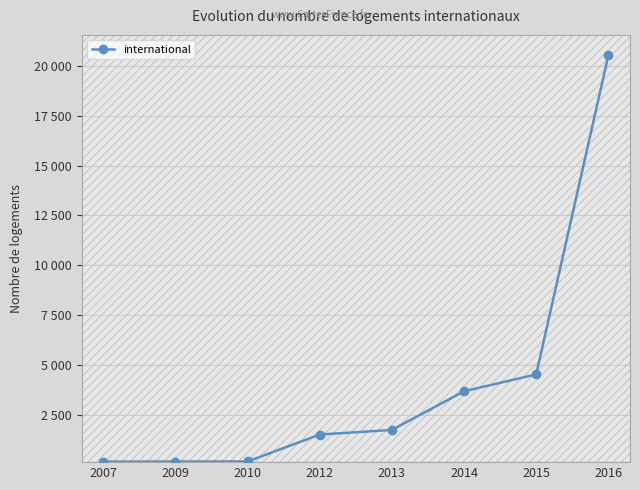

How many data points are less than 1757?

4